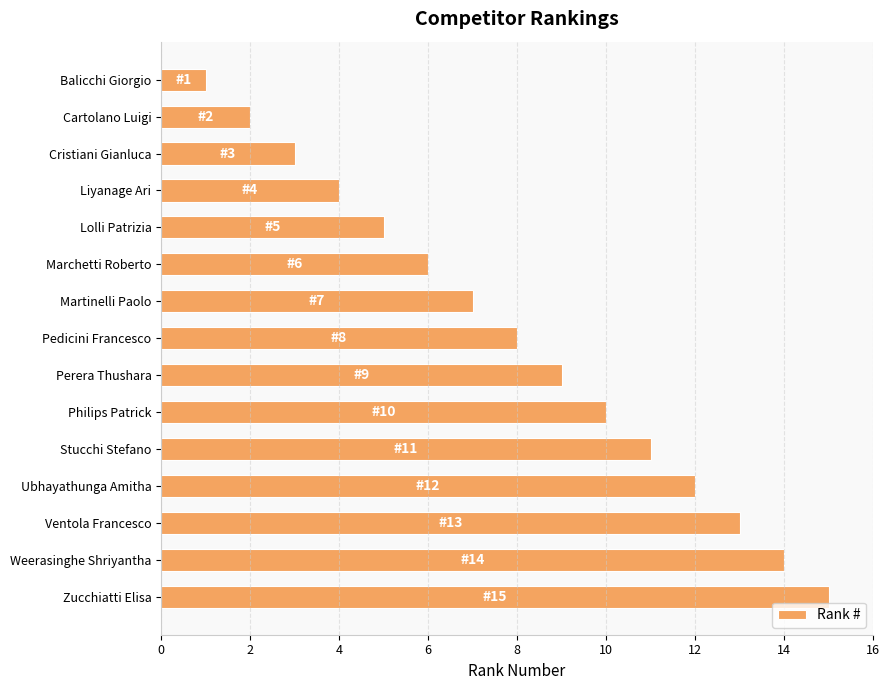

What is the approximate value at Liyanage Ari?

4